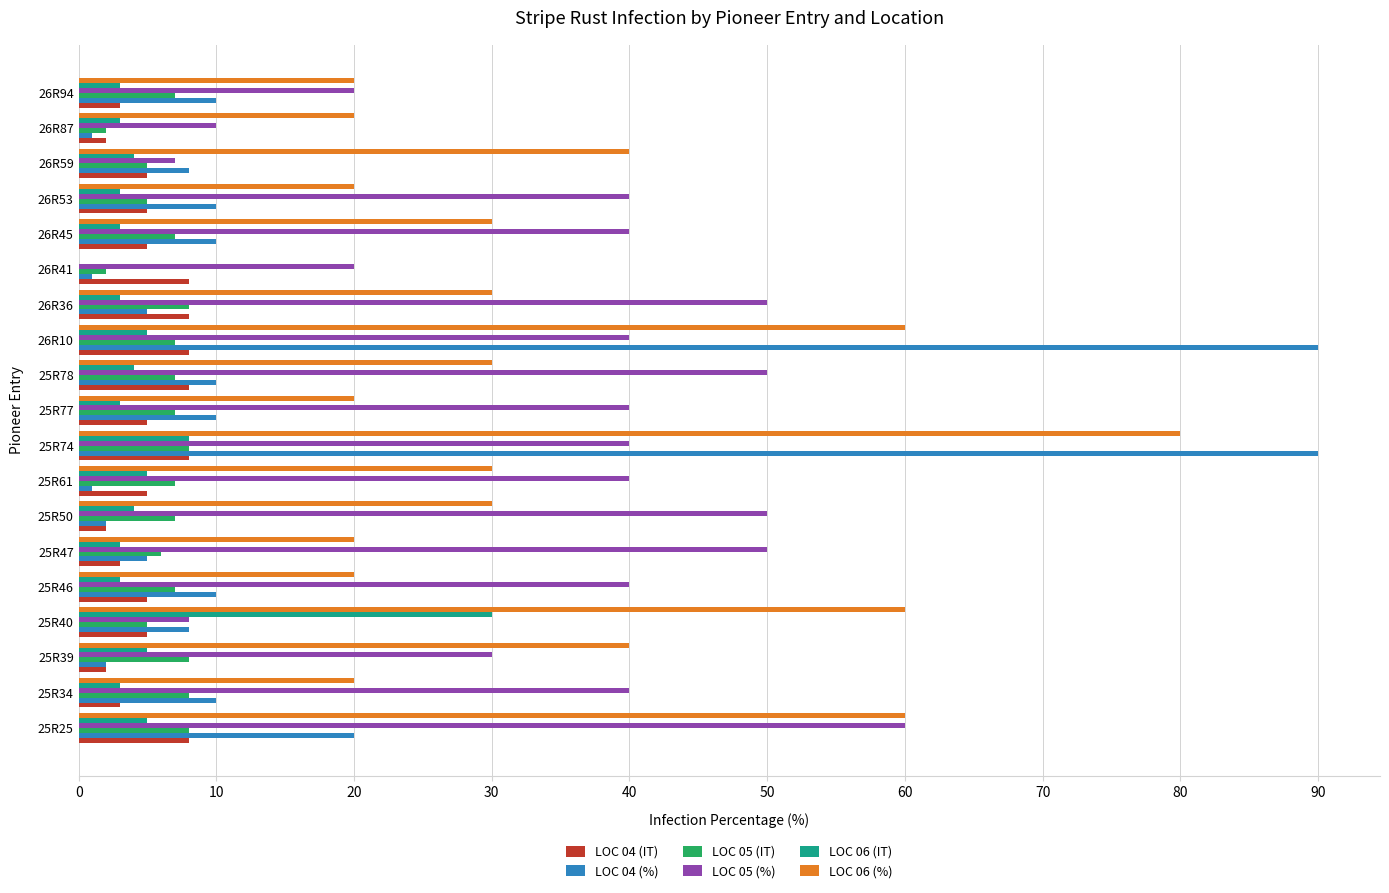

Which series changed the most between 25R74 and 25R78?

LOC 04 (%)